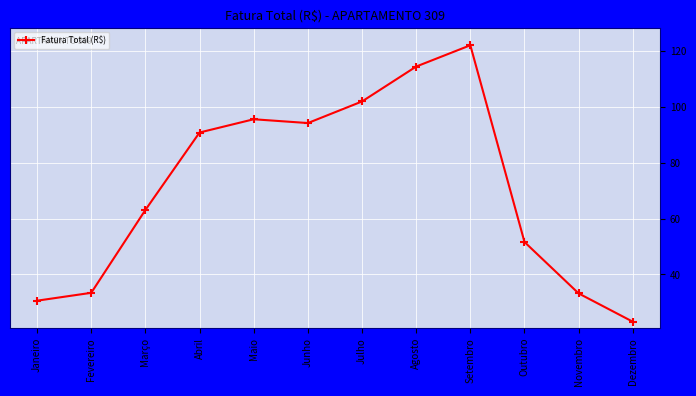

What is the change in value from Outubro to Novembro?

-18.4